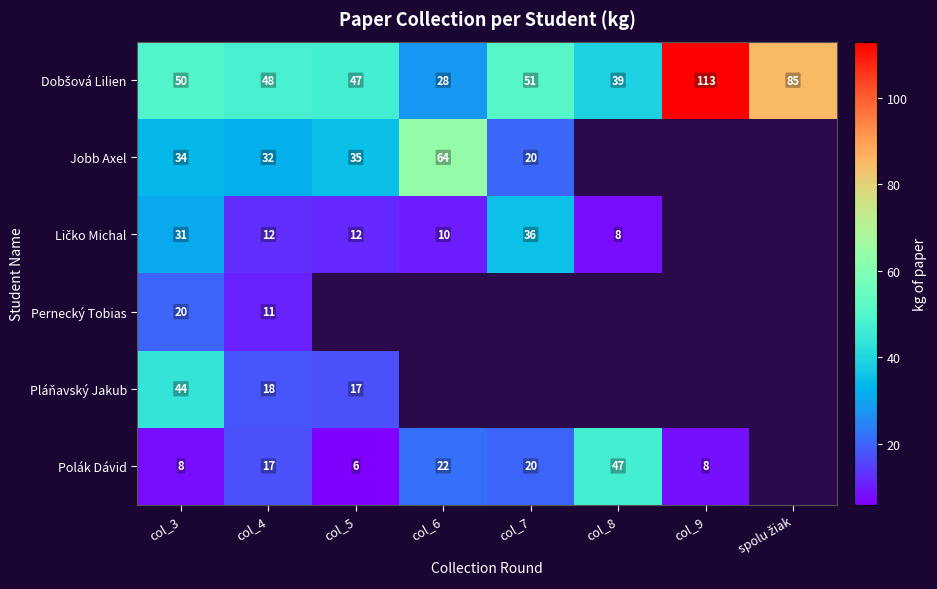

How many distinct data groups are displayed?

6